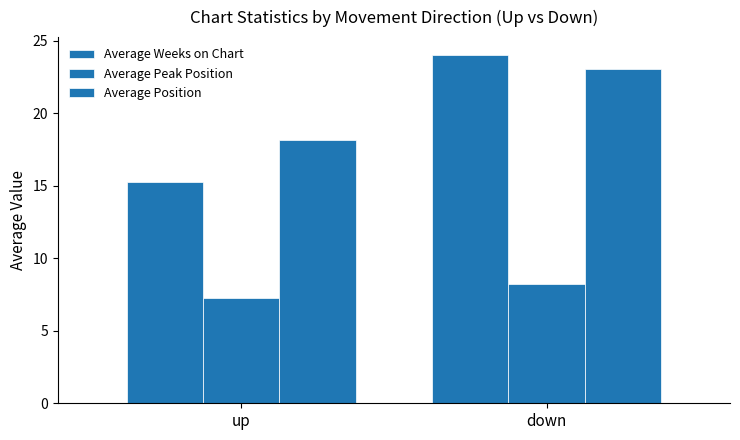

Which label corresponds to the smallest value in the chart?

up